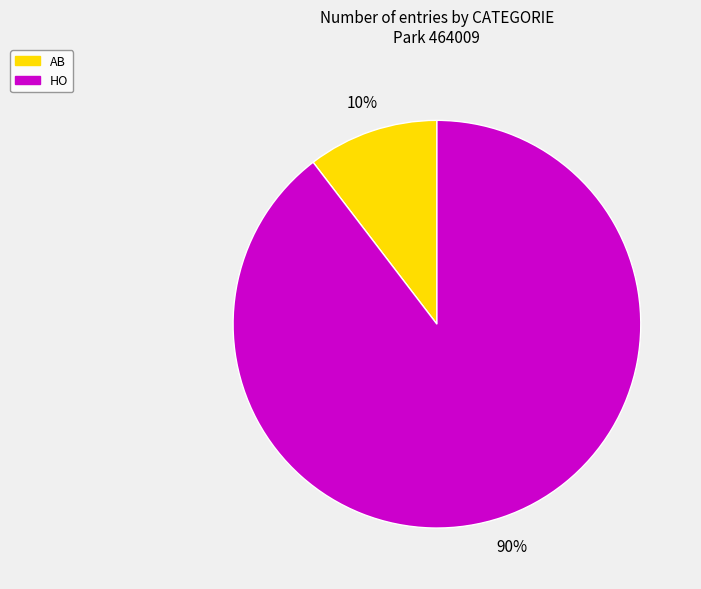

True or false: AB accounts for 1% of the total.

False